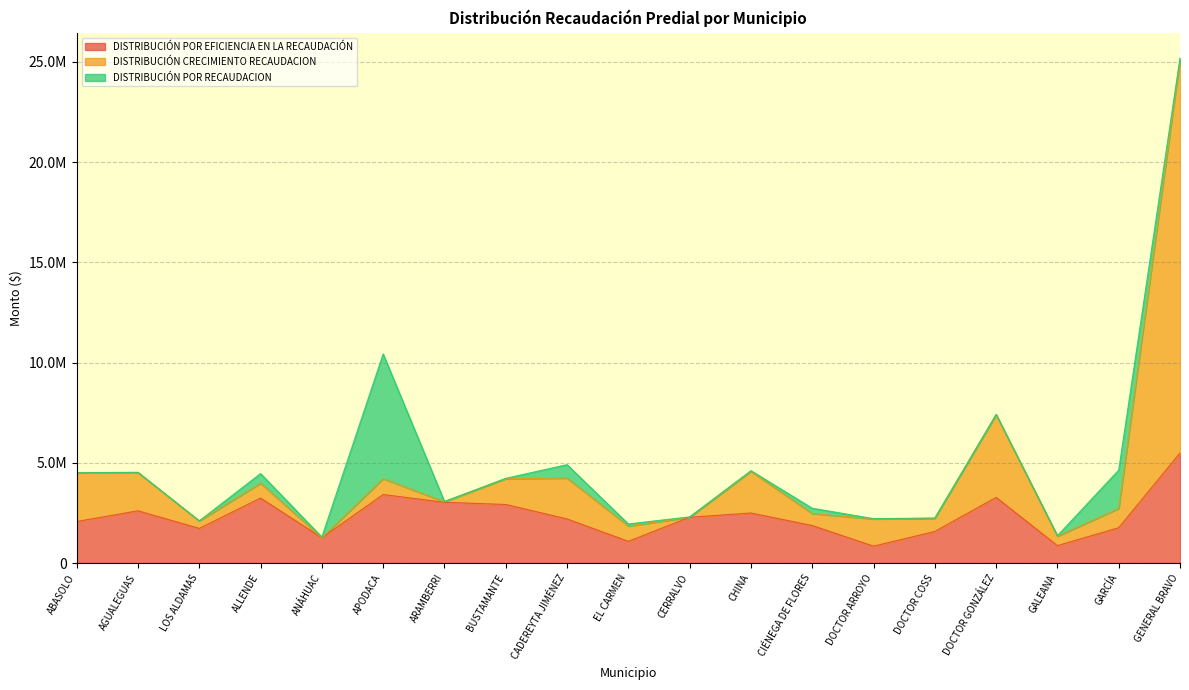

True or false: DISTRIBUCIÓN CRECIMIENTO RECAUDACION and DISTRIBUCIÓN POR EFICIENCIA EN LA RECAUDACIÓN intersect in this chart.

False